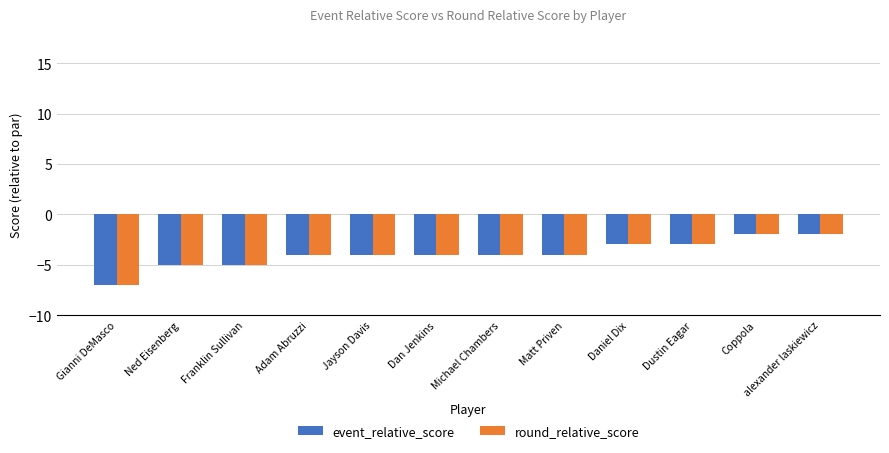

Is the value of round_relative_score at Daniel Dix greater than the value of event_relative_score at Adam Abruzzi?

Yes